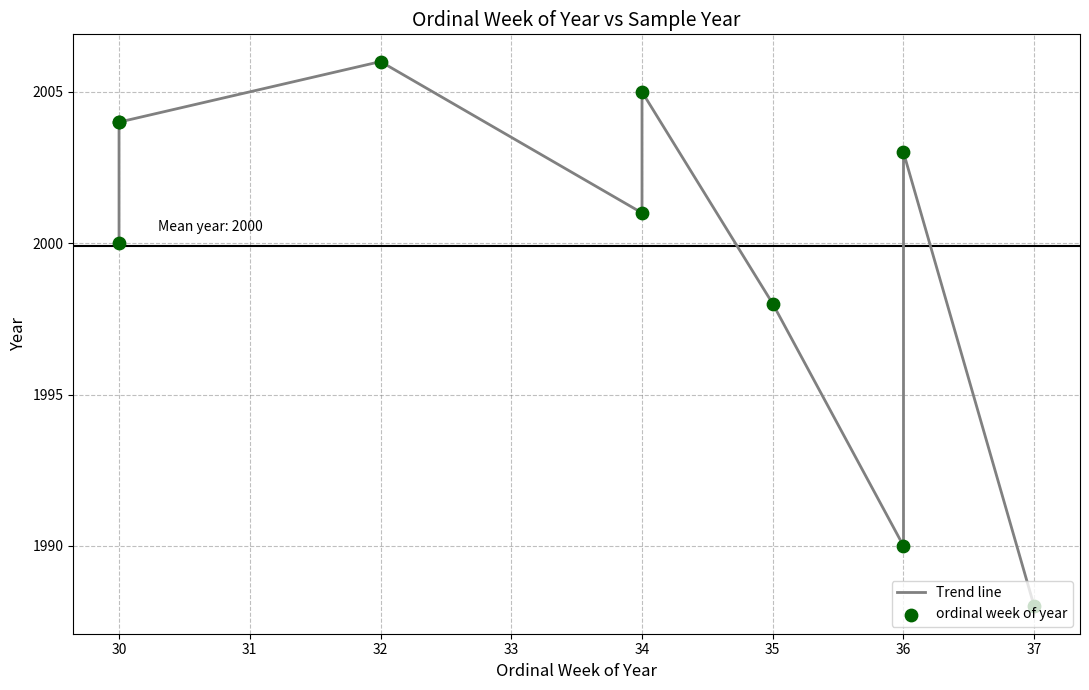

What are all the series names shown in the legend?

Trend line, ordinal week of year